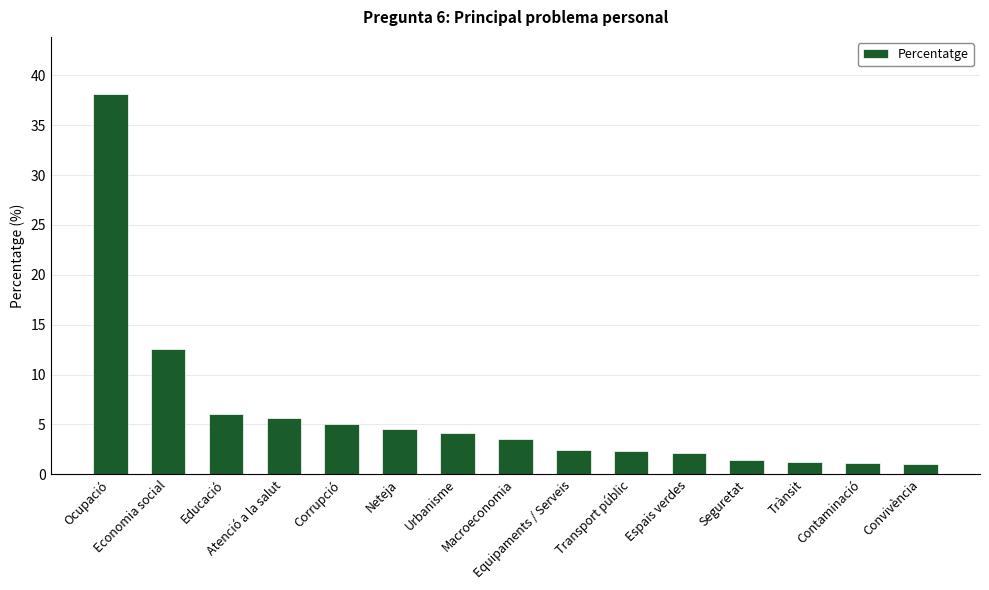

Where does the data first go above 3?

Ocupació